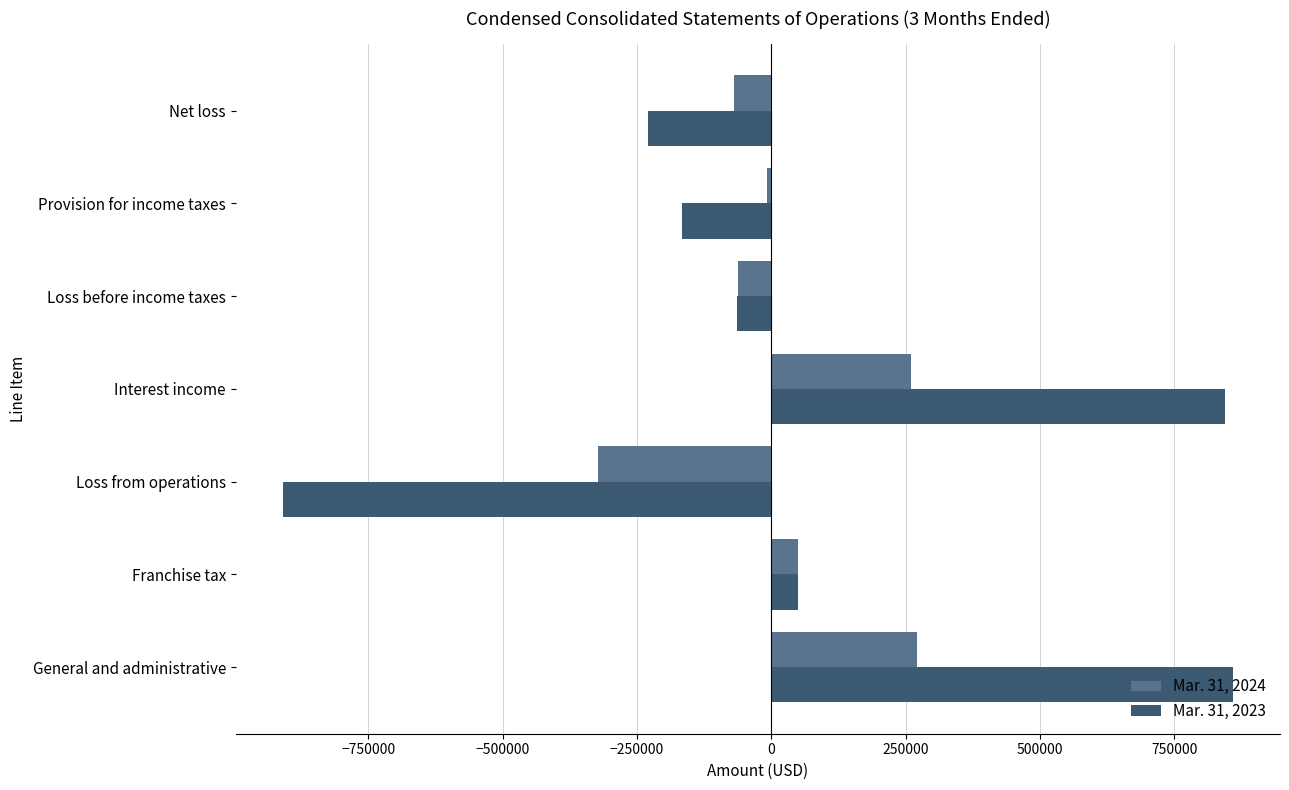

What is the maximum value shown in the chart?

858322